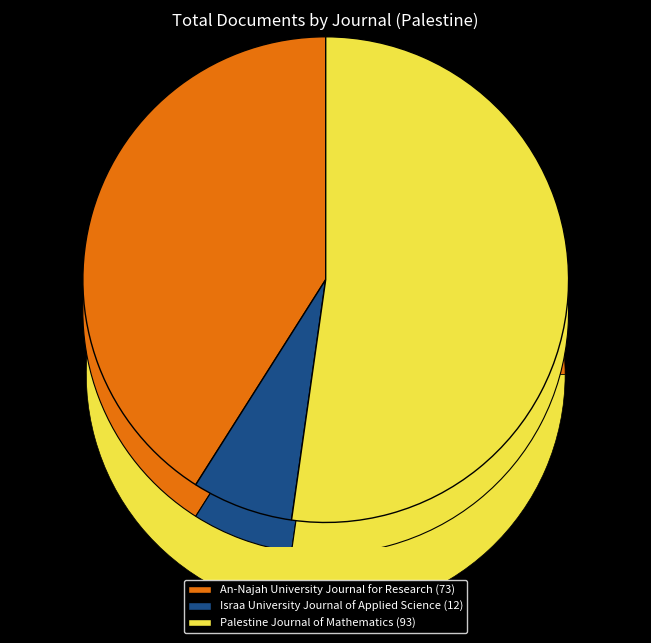

Which slice is the largest?

Palestine Journal of Mathematics